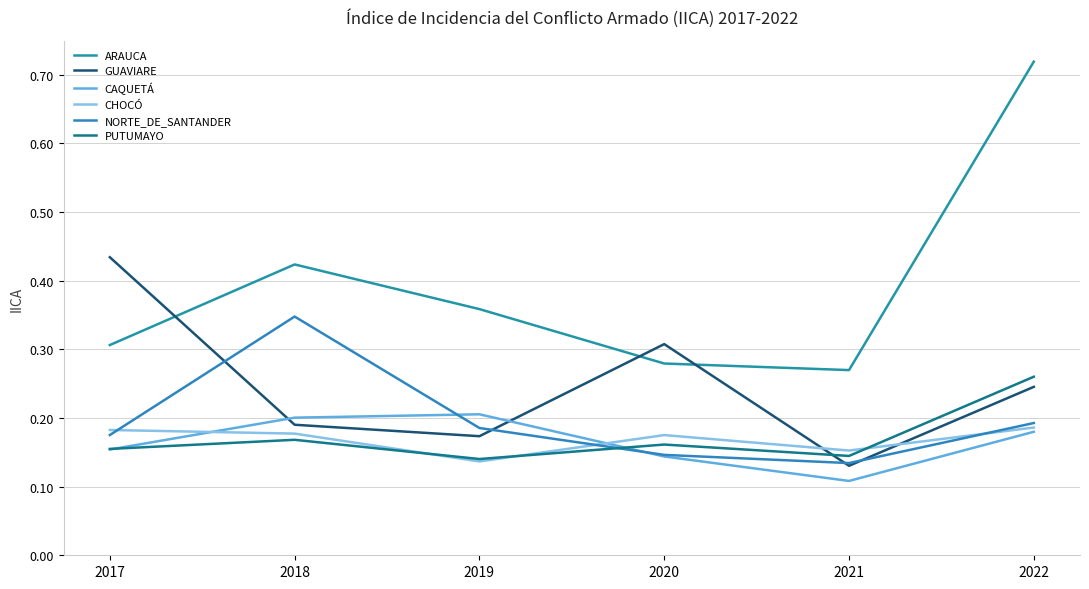

Which has a higher value, 2017 or 2018?

2018